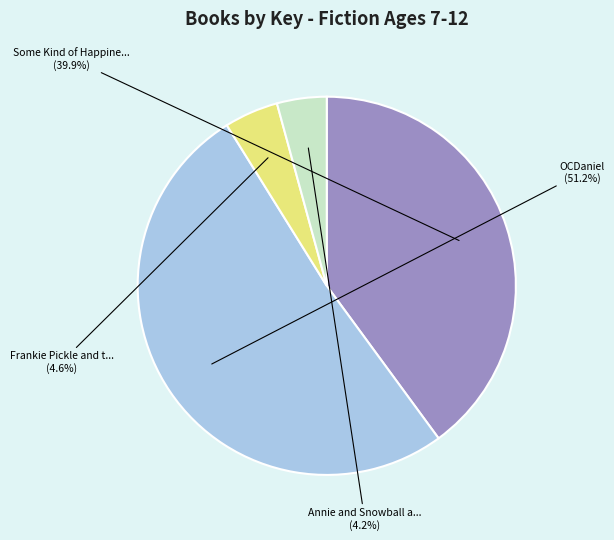

Is there any slice that represents more than half of the pie?

Yes